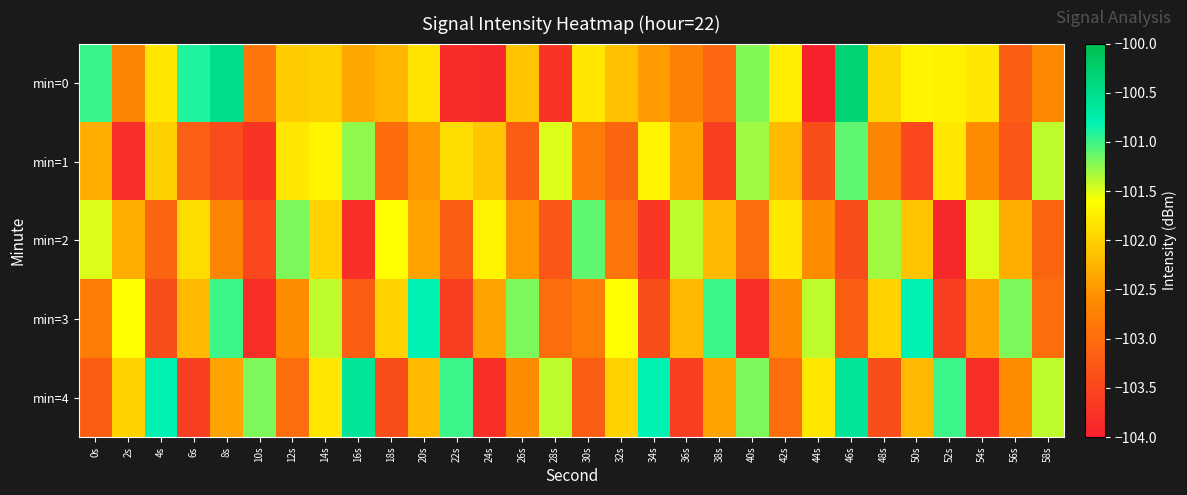

Reading left to right, what are all the values shown in this chart?

min=0: 0s=-101.0	2s=-102.7	4s=-101.8	6s=-100.9	8s=-100.5	10s=-102.9	12s=-102.0	14s=-102.0	16s=-102.4	18s=-102.2	20s=-101.8	22s=-103.8	24s=-103.9	26s=-102.1	28s=-103.7	30s=-101.8	32s=-102.1	34s=-102.5	36s=-102.8	38s=-103.1	40s=-101.2	42s=-101.8	44s=-104.0	46s=-100.3	48s=-101.9	50s=-101.7	52s=-101.7	54s=-101.8	56s=-103.2	58s=-102.6
min=1: 0s=-102.3	2s=-103.8	4s=-102.0	6s=-103.2	8s=-103.4	10s=-103.7	12s=-101.8	14s=-101.7	16s=-101.3	18s=-103.0	20s=-102.5	22s=-101.9	24s=-102.1	26s=-103.2	28s=-101.5	30s=-102.8	32s=-103.1	34s=-101.7	36s=-102.4	38s=-103.6	40s=-101.3	42s=-102.2	44s=-103.4	46s=-101.1	48s=-102.7	50s=-103.5	52s=-101.8	54s=-102.6	56s=-103.3	58s=-101.4
min=2: 0s=-101.5	2s=-102.3	4s=-103.1	6s=-101.9	8s=-102.7	10s=-103.5	12s=-101.2	14s=-102.0	16s=-103.8	18s=-101.6	20s=-102.4	22s=-103.2	24s=-101.7	26s=-102.5	28s=-103.3	30s=-101.1	32s=-102.9	34s=-103.7	36s=-101.4	38s=-102.2	40s=-103.0	42s=-101.8	44s=-102.6	46s=-103.4	48s=-101.3	50s=-102.1	52s=-103.9	54s=-101.5	56s=-102.3	58s=-103.1
min=3: 0s=-102.8	2s=-101.6	4s=-103.4	6s=-102.2	8s=-101.0	10s=-103.8	12s=-102.6	14s=-101.4	16s=-103.2	18s=-102.0	20s=-100.8	22s=-103.6	24s=-102.4	26s=-101.2	28s=-103.0	30s=-102.8	32s=-101.6	34s=-103.4	36s=-102.2	38s=-101.0	40s=-103.8	42s=-102.6	44s=-101.4	46s=-103.2	48s=-102.0	50s=-100.8	52s=-103.6	54s=-102.4	56s=-101.2	58s=-103.0
min=4: 0s=-103.2	2s=-102.0	4s=-100.8	6s=-103.6	8s=-102.4	10s=-101.2	12s=-103.0	14s=-101.8	16s=-100.6	18s=-103.4	20s=-102.2	22s=-101.0	24s=-103.8	26s=-102.6	28s=-101.4	30s=-103.2	32s=-102.0	34s=-100.8	36s=-103.6	38s=-102.4	40s=-101.2	42s=-103.0	44s=-101.8	46s=-100.6	48s=-103.4	50s=-102.2	52s=-101.0	54s=-103.8	56s=-102.6	58s=-101.4